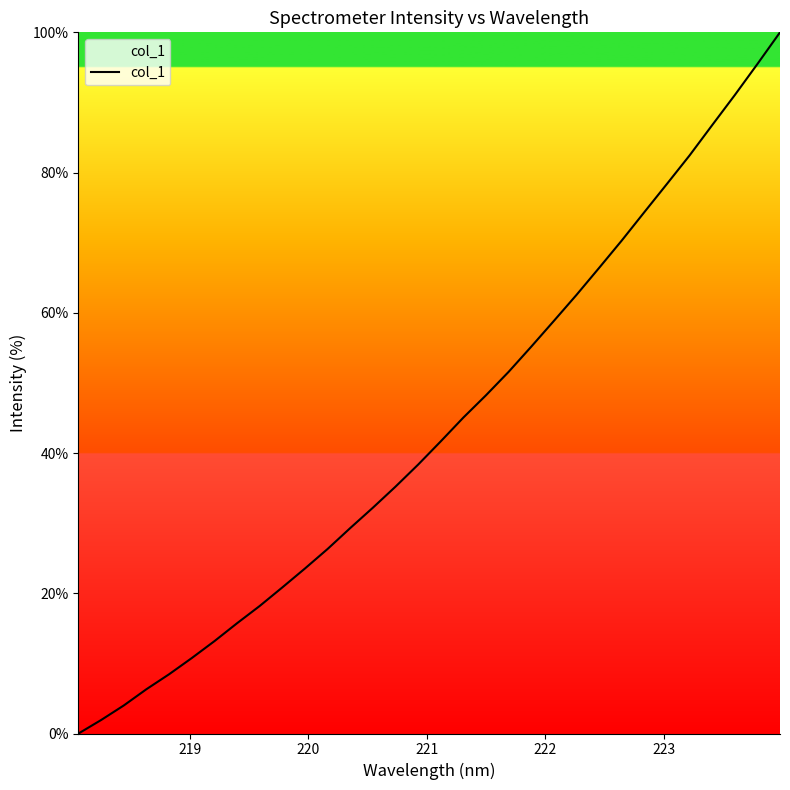

Count the number of values greater than 41.

16